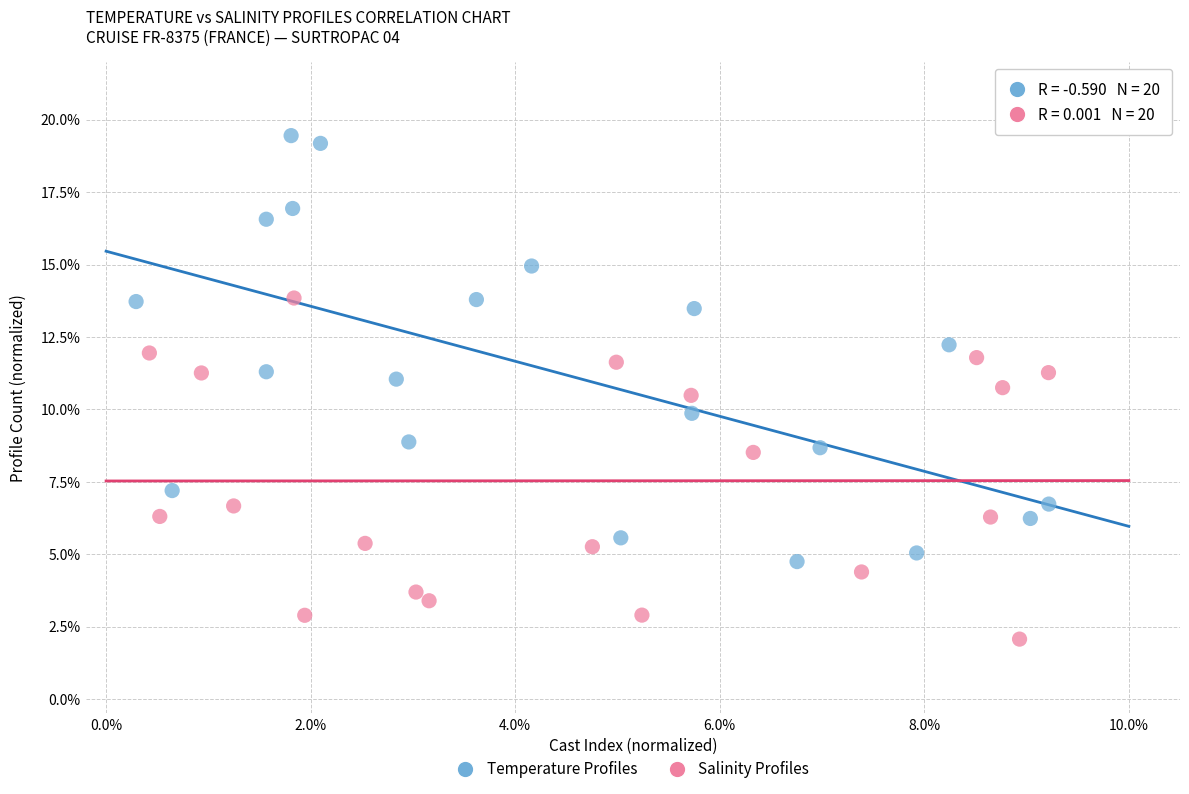

What are all the series names shown in the legend?

Temperature Profiles, Salinity Profiles